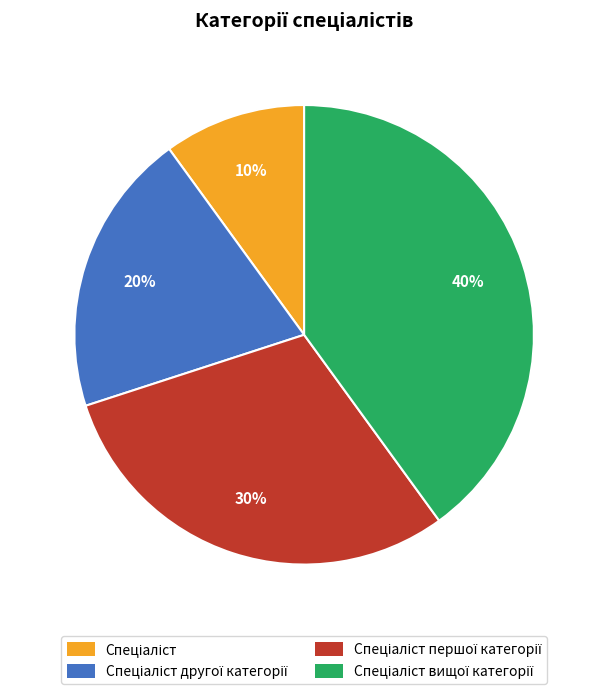

Count the number of slices in the pie.

4